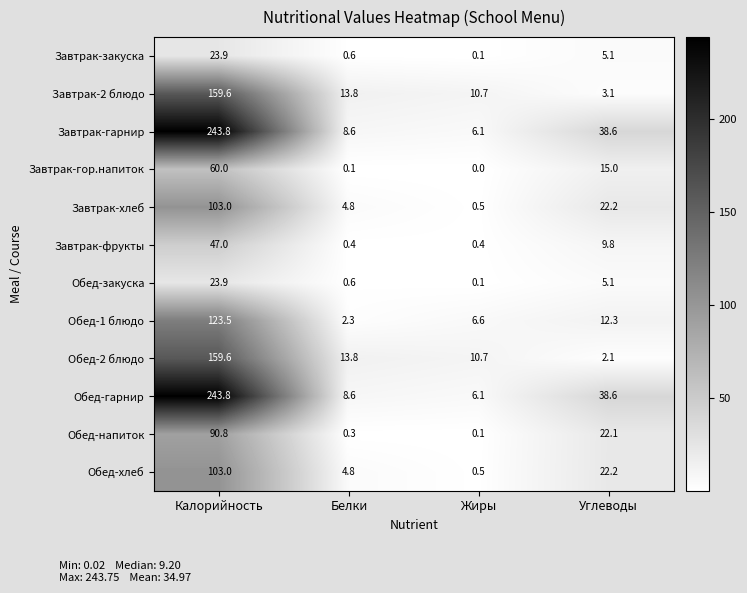

What is the sum of the Обед-хлеб values at Углеводы and Белки?

27.0